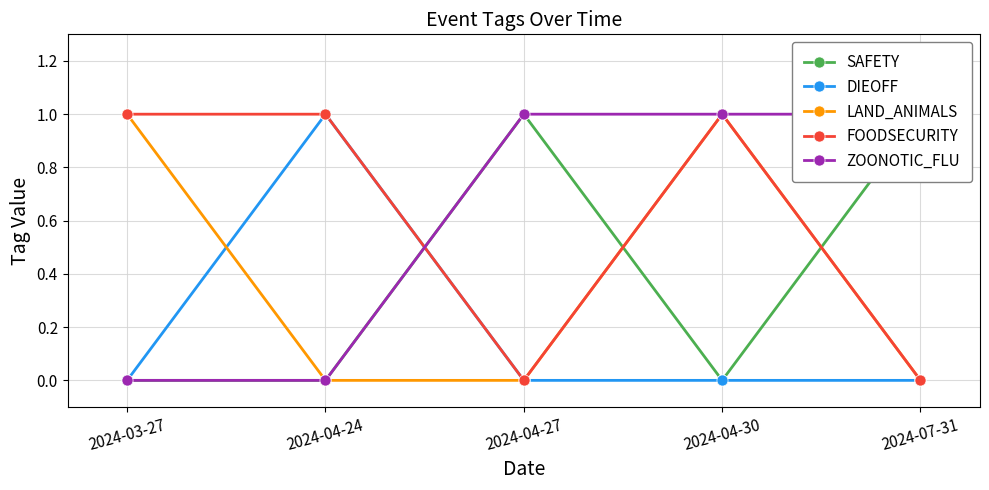

Reading right to left, extract all data points from this chart.

SAFETY: 1	0	1	0	0
DIEOFF: 0	0	0	1	0
LAND_ANIMALS: 0	1	0	0	1
FOODSECURITY: 0	1	0	1	1
ZOONOTIC_FLU: 1	1	1	0	0